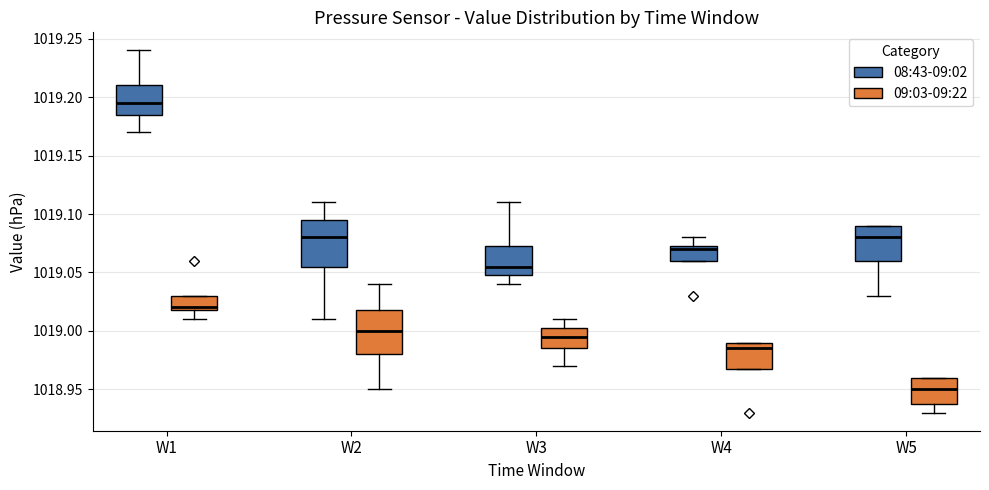

Reading left to right, transcribe this box plot: for each box, give where its median line is, the range the box spans, and where its two whiskers end, as read against the y-axis. The values are not printed on the chart, so give them approximately, as read against the axis.

W1 (08:43-09:02): median 1019.195, box 1019.185 to 1019.210, whiskers 1019.170 to 1019.240
W1 (09:03-09:22): median 1019.020 (just above the box's lower edge), box 1019.020 to 1019.030, whiskers 1019.010 to 1019.030
W2 (08:43-09:02): median 1019.080, box 1019.055 to 1019.095, whiskers 1019.010 to 1019.110
W2 (09:03-09:22): median 1019.000, box 1018.980 to 1019.020, whiskers 1018.950 to 1019.040
W3 (08:43-09:02): median 1019.055, box 1019.050 to 1019.075, whiskers 1019.040 to 1019.110
W3 (09:03-09:22): median 1018.995, box 1018.985 to 1019.005, whiskers 1018.970 to 1019.010
W4 (08:43-09:02): median 1019.070, box 1019.060 to 1019.075, whiskers 1019.060 to 1019.080
W4 (09:03-09:22): median 1018.985, box 1018.970 to 1018.990, whiskers 1018.970 to 1018.990
W5 (08:43-09:02): median 1019.080, box 1019.060 to 1019.090, whiskers 1019.030 to 1019.090
W5 (09:03-09:22): median 1018.950, box 1018.940 to 1018.960, whiskers 1018.930 to 1018.960